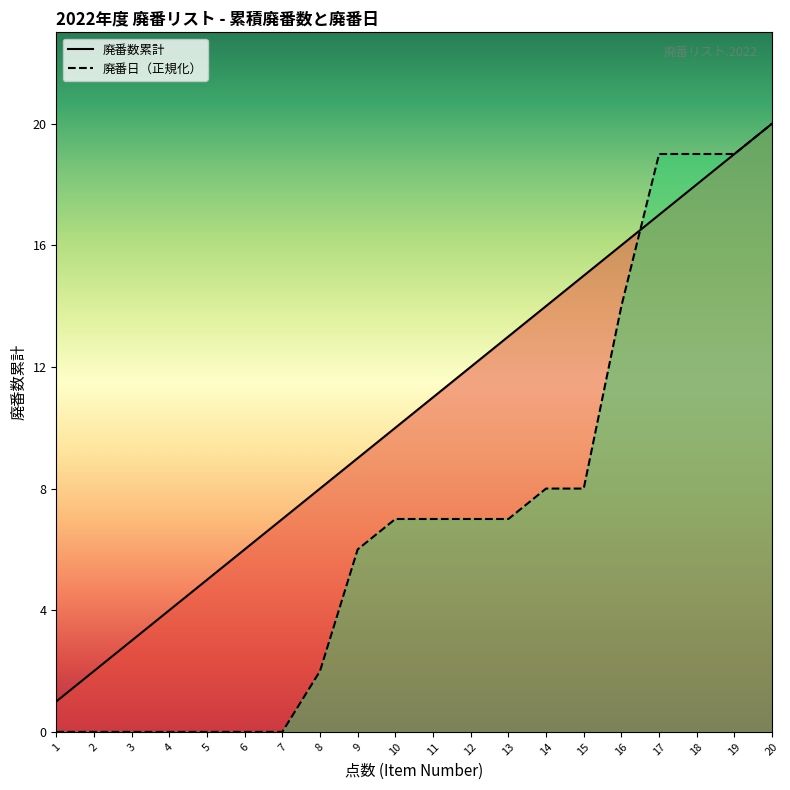

True or false: 廃番日 has a value of 2 at 10.

False